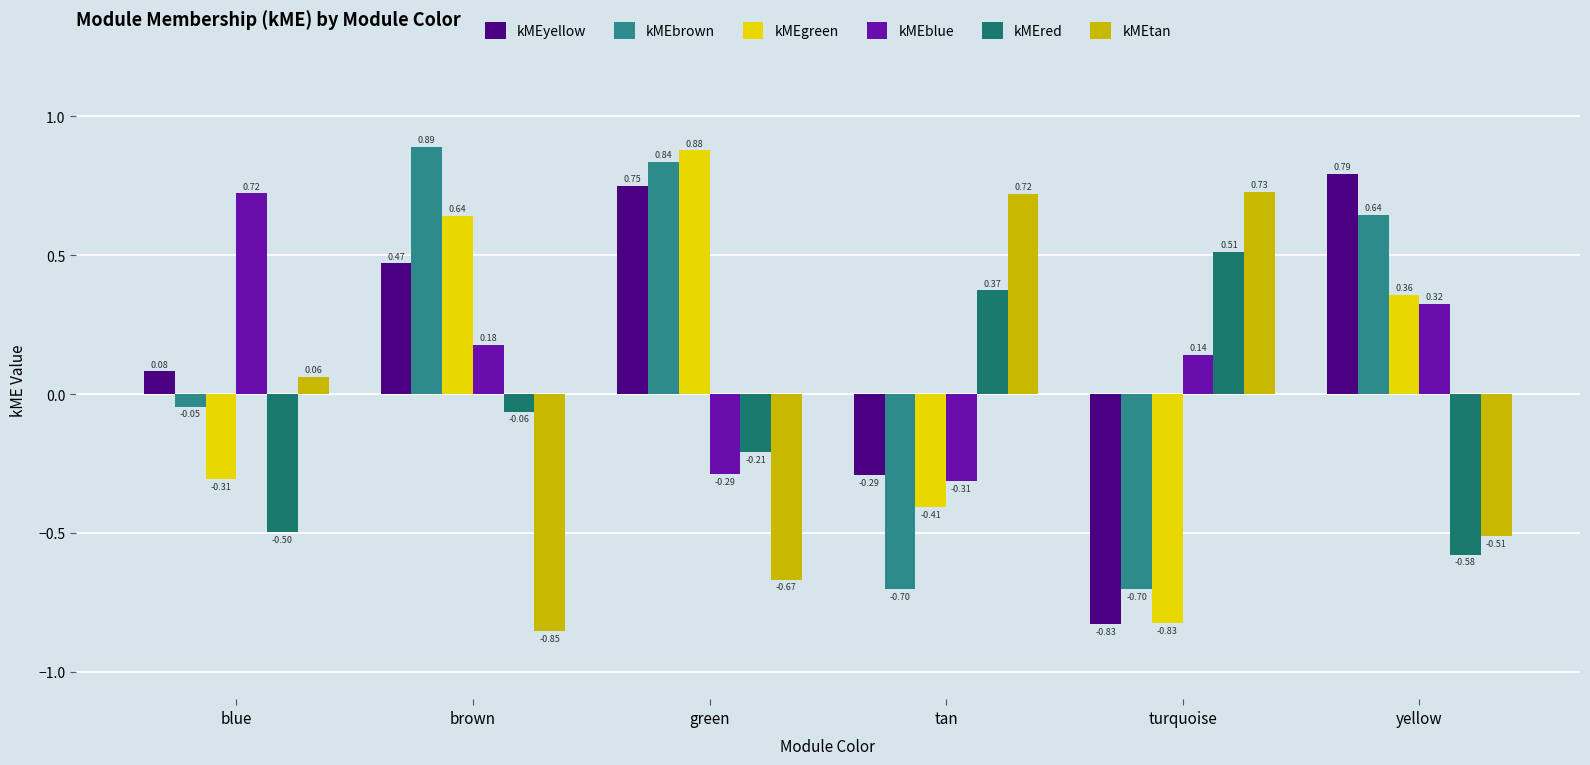

True or false: kMEred has a value of 0.5 at turquoise.

True